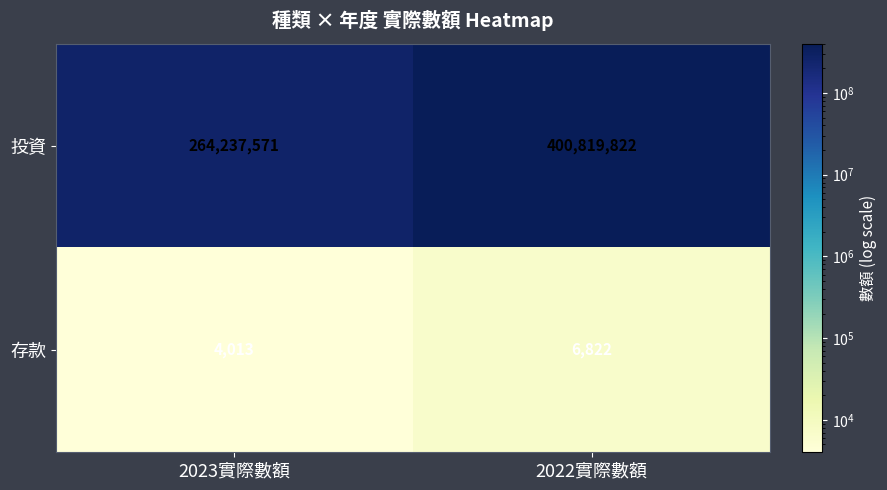

How many categories are shown in the chart?

2